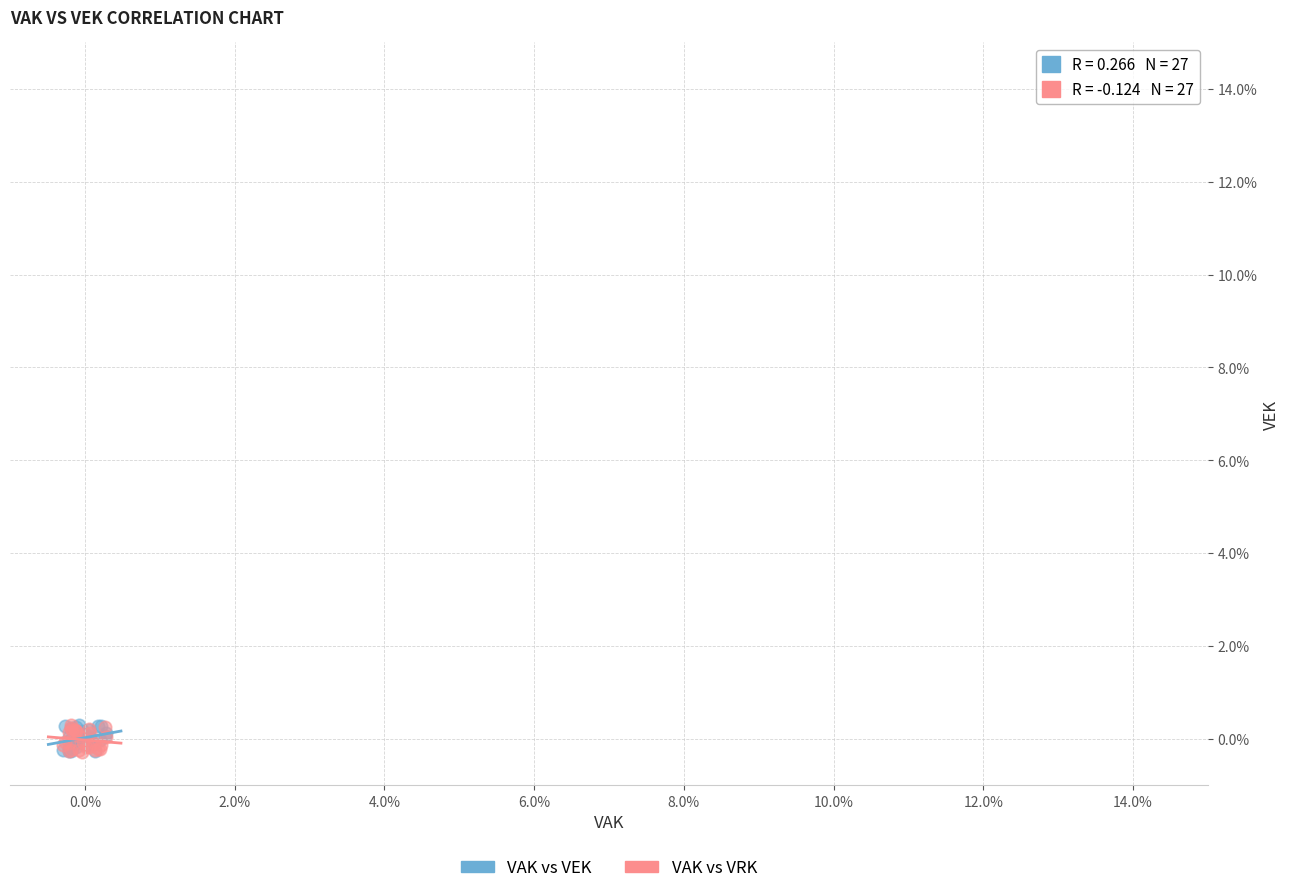

What are all the series names shown in the legend?

VAK vs VEK, VAK vs VRK